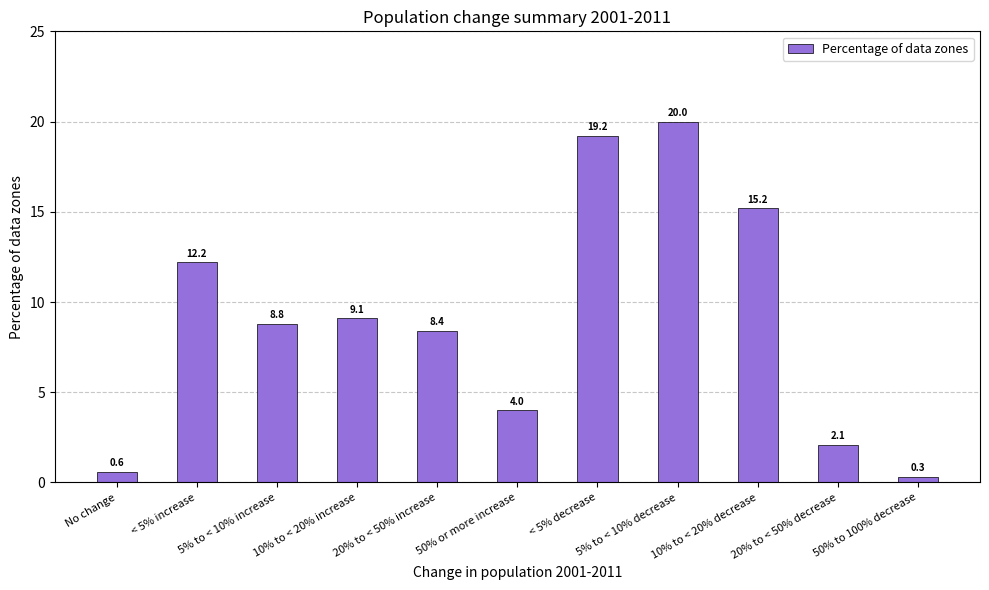

True or false: the data shows 19.2 at < 5% decrease.

True